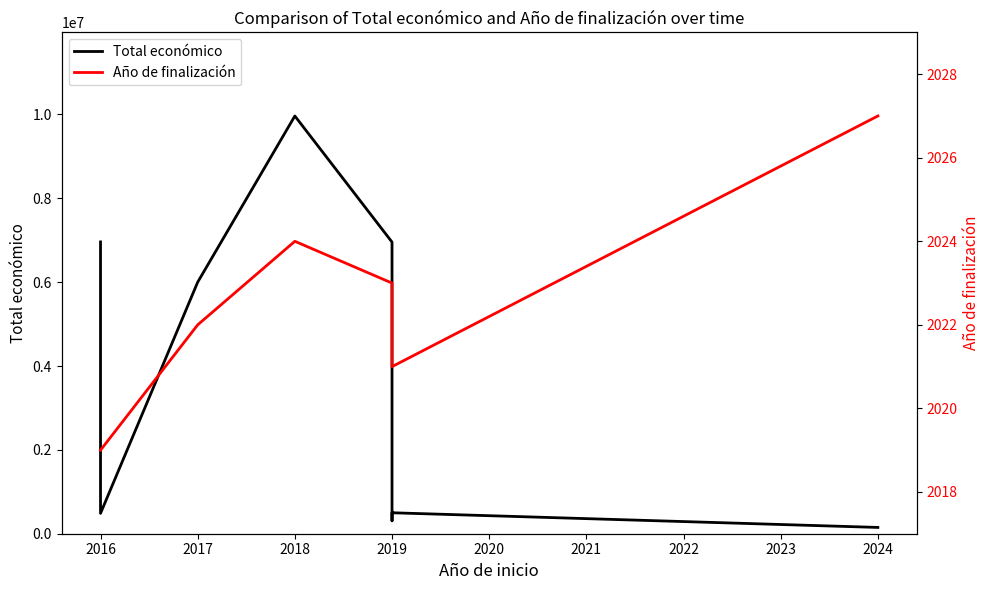

Count the number of categories in the chart.

9